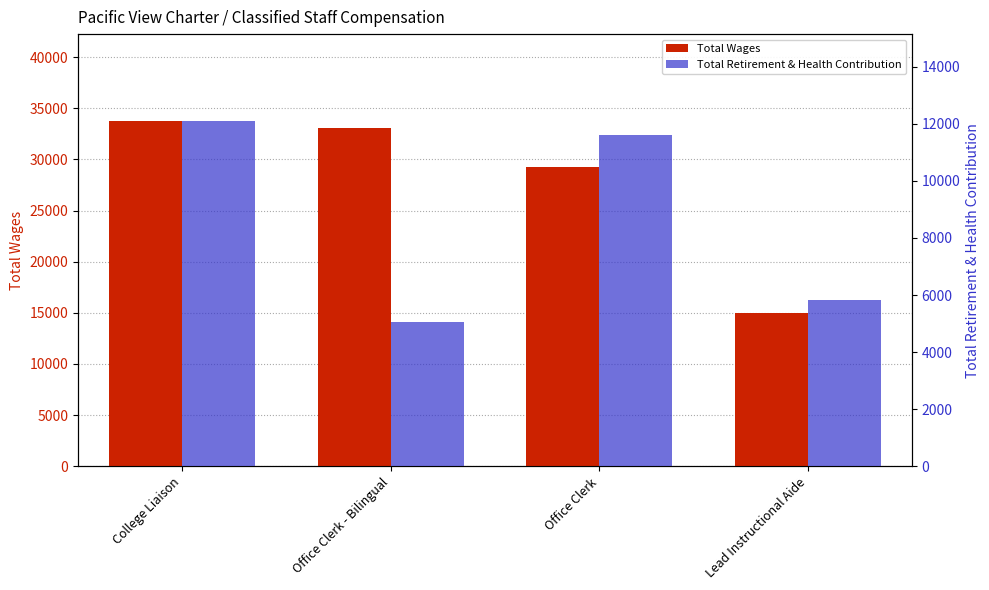

List the series in order of their overall mean, highest first.

Total Wages, Total Retirement & Health Contribution